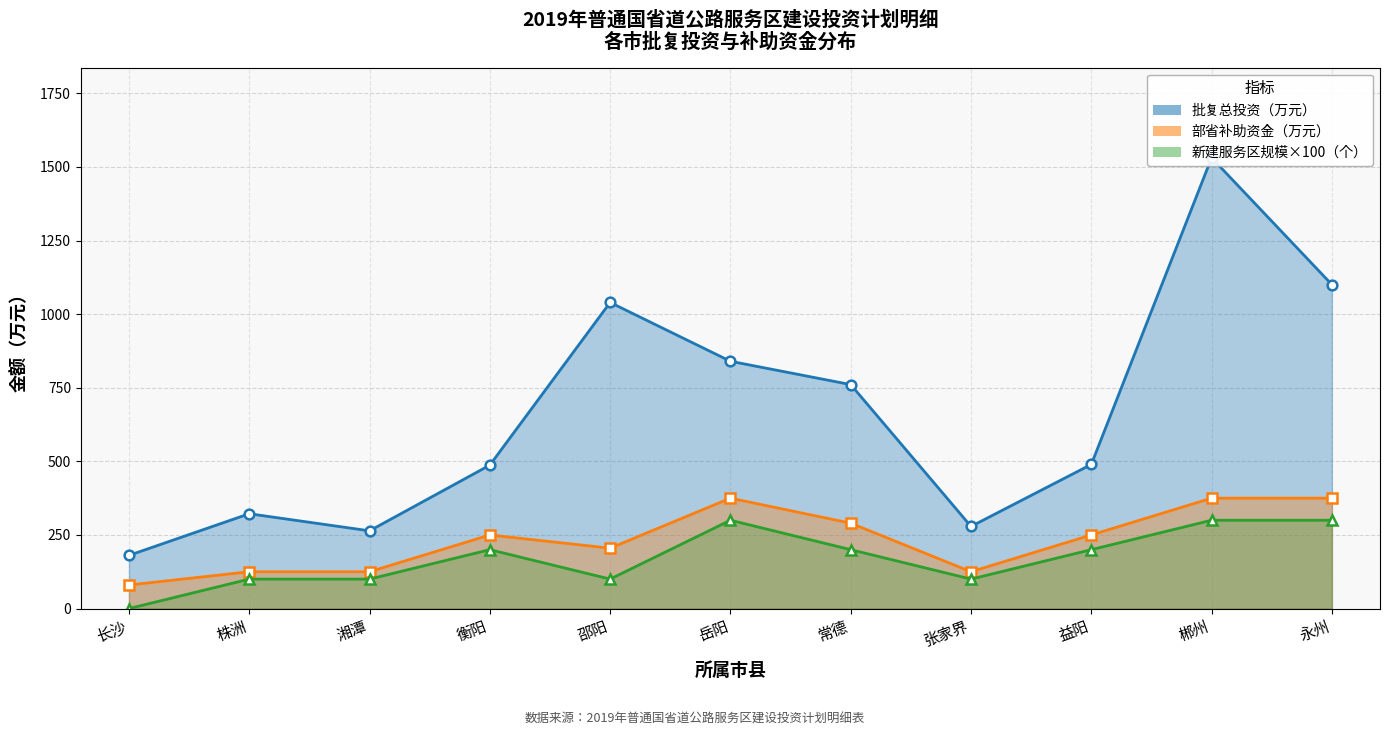

Where is the first local minimum for 部省补助资金（万元）?

邵阳